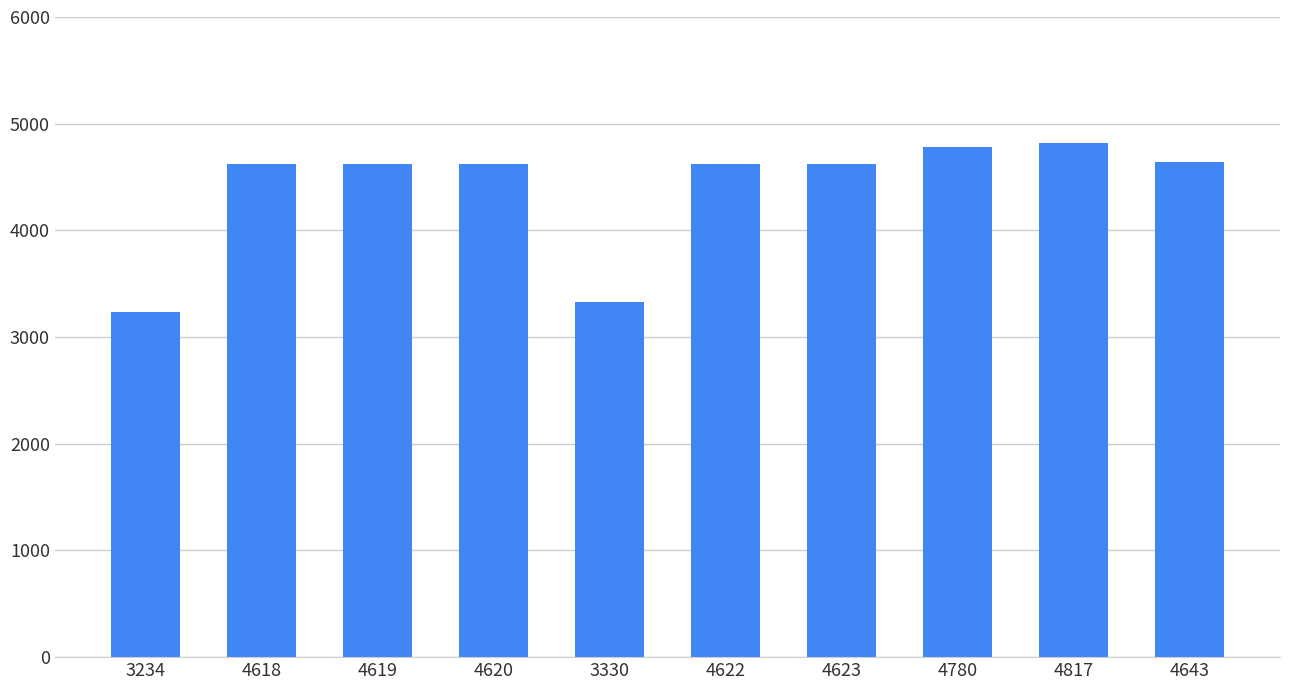

What is the sum of all values?

43906